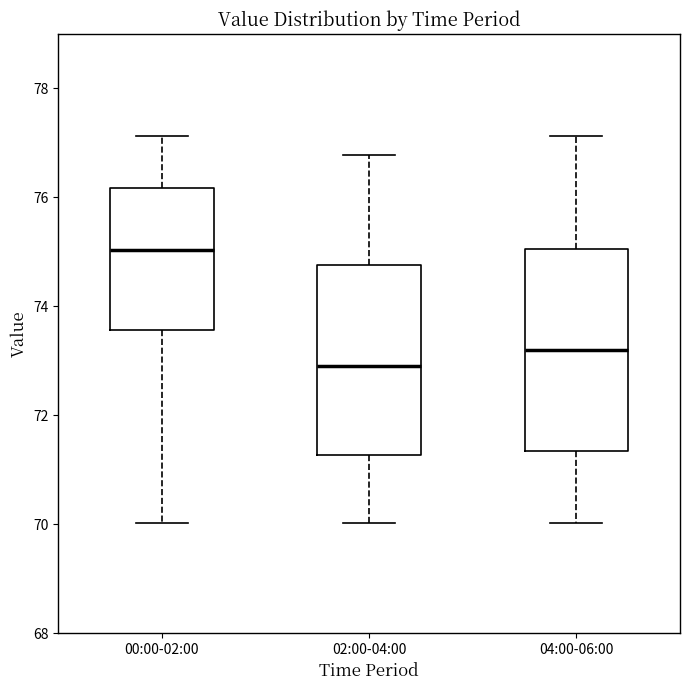

Reading left to right, transcribe this box plot: for each box, give where its median line is, the range the box spans, and where its two whiskers end, as read against the y-axis. The values are not printed on the chart, so give them approximately, as read against the axis.

00:00-02:00: median 75.0, box 73.6 to 76.2, whiskers 70.0 to 77.2
02:00-04:00: median 73.0, box 71.2 to 74.8, whiskers 70.0 to 76.8
04:00-06:00: median 73.2, box 71.4 to 75.0, whiskers 70.0 to 77.2